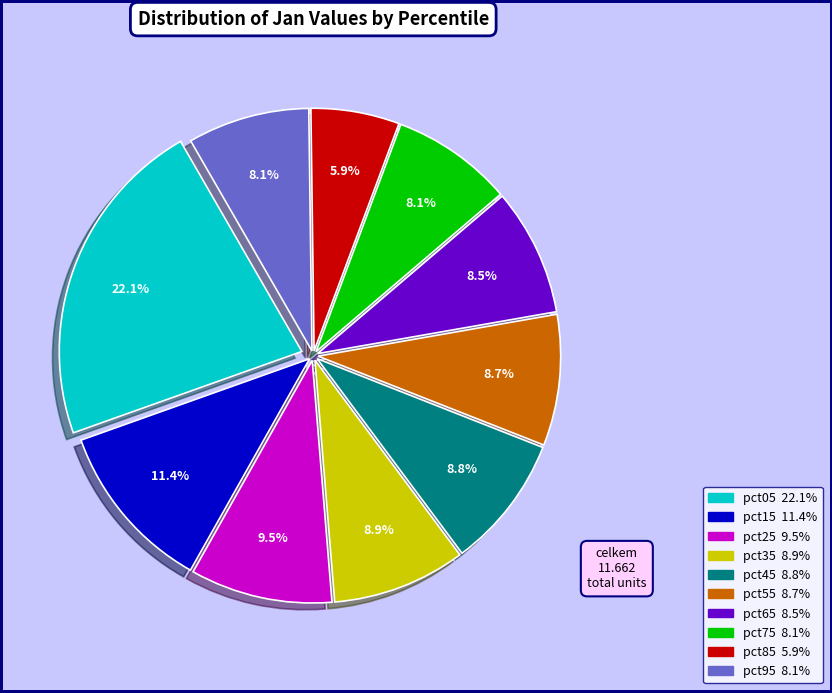

Is there any slice that represents more than half of the pie?

No